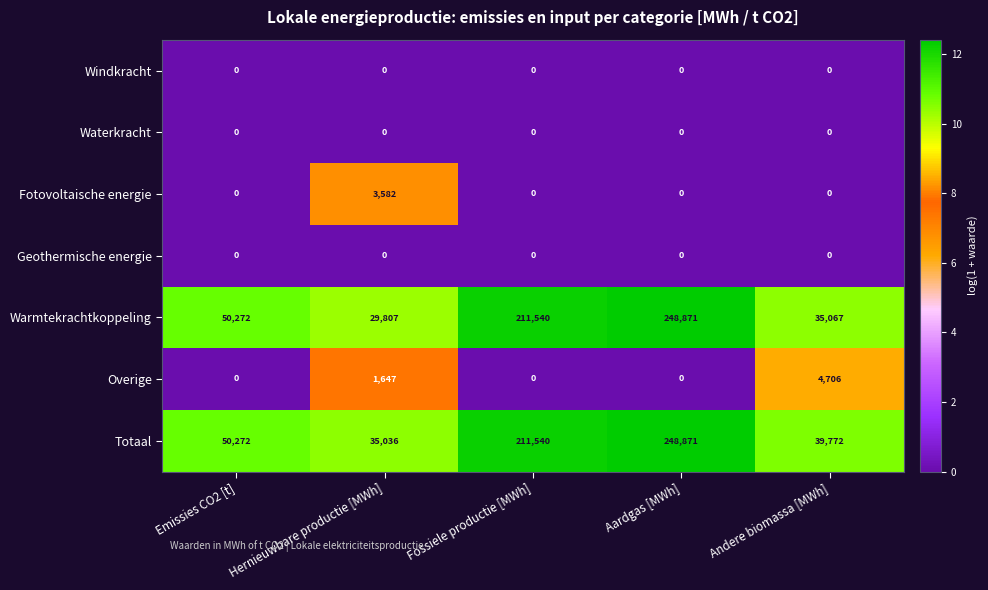

The value of Fotovoltaische energie at Andere biomassa [MWh] is 0. True or false?

True